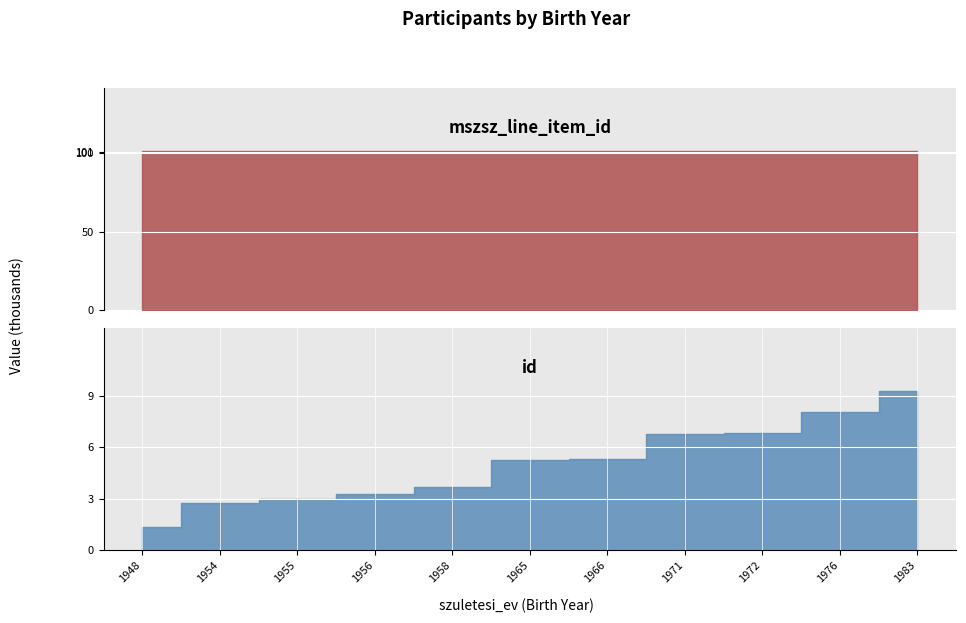

What is the smallest value displayed?

1343